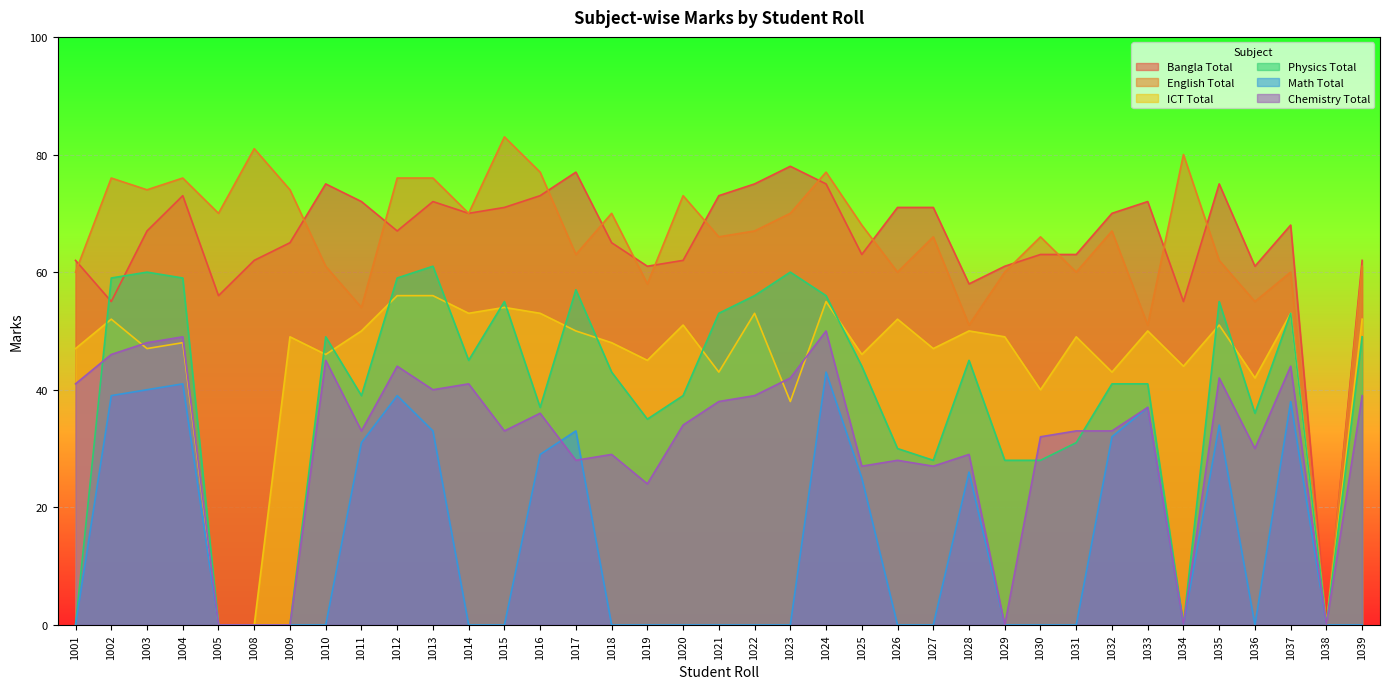

How many interior local valleys does the Physics Total series have?

8